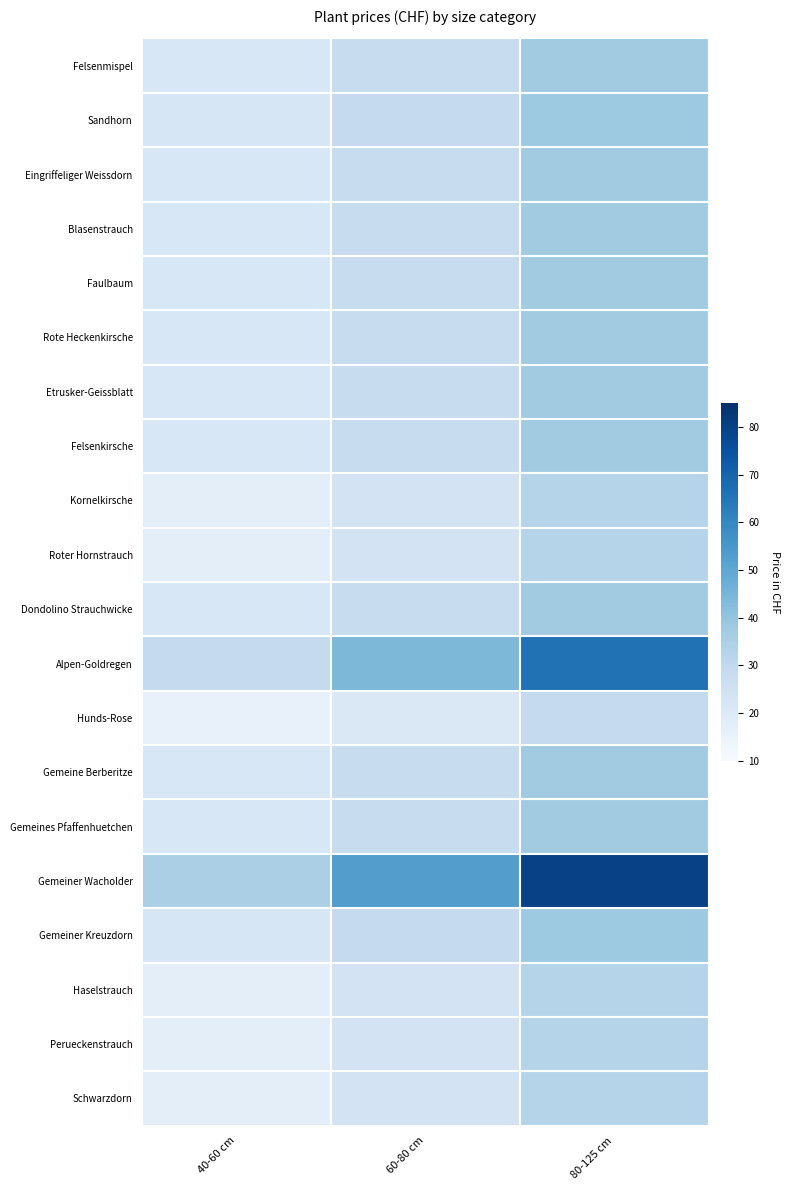

What is the total value across all series at 60-80 cm?

573.5